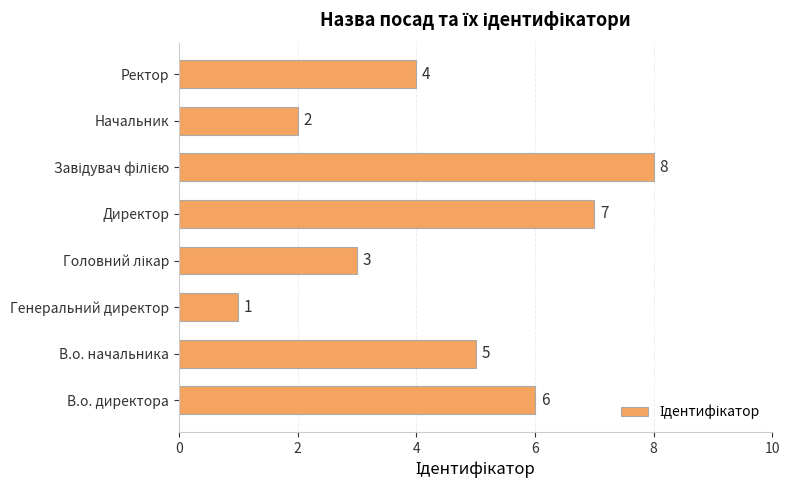

Reading bottom to top, what are all the values shown in this chart?

6	5	1	3	7	8	2	4